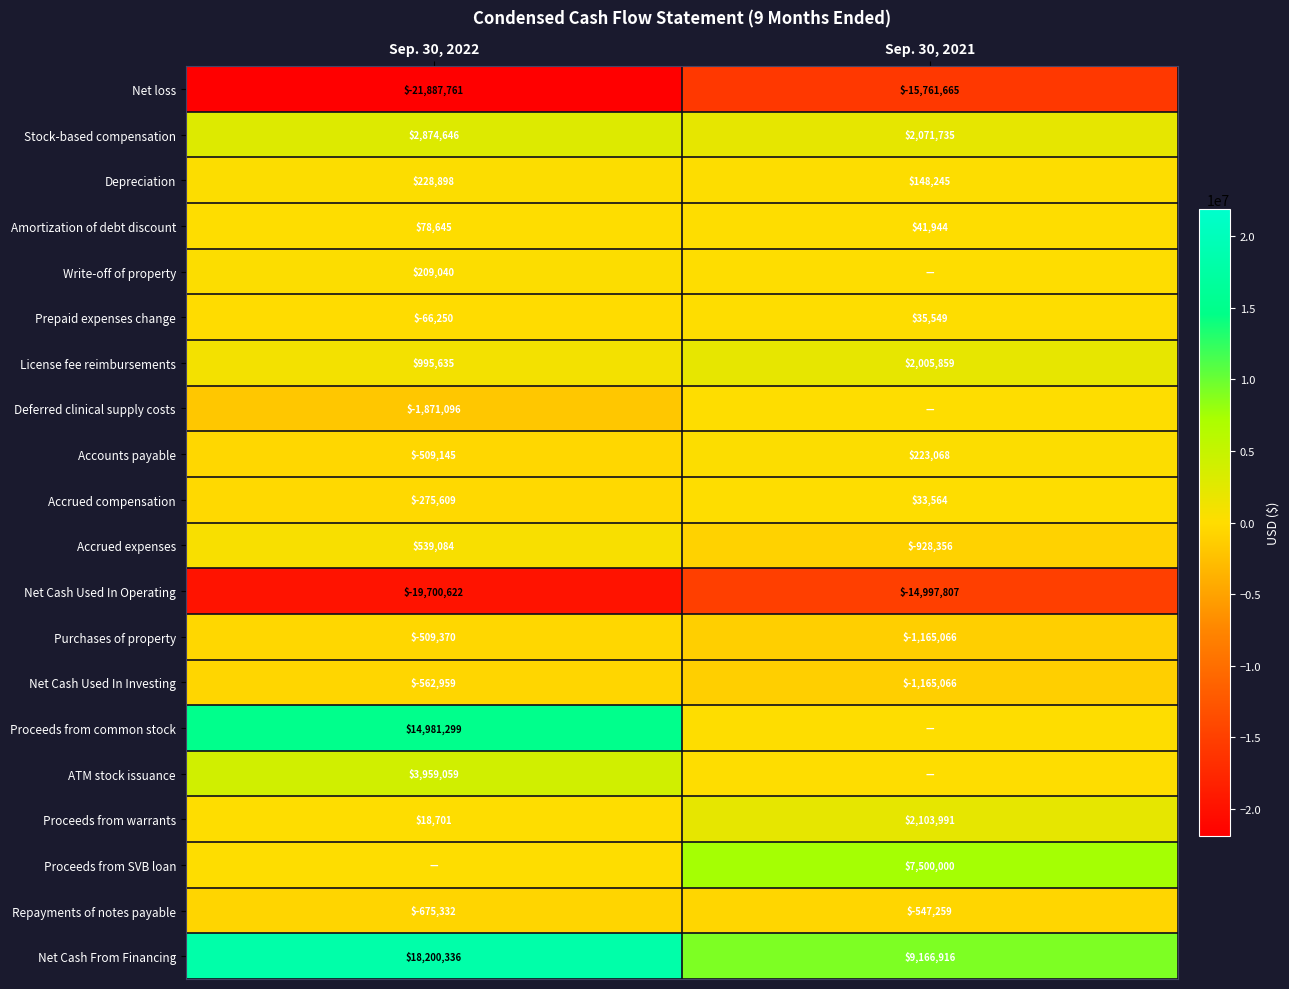

How many data points in Prepaid expenses change are less than 35549?

1